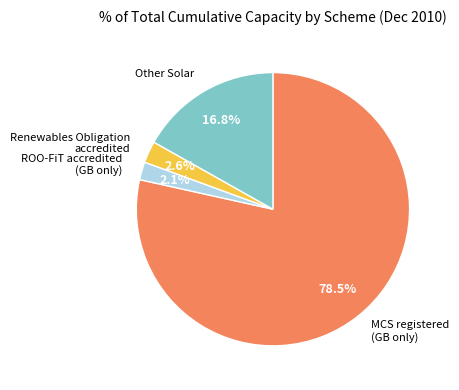

Is there a majority slice in this chart?

Yes